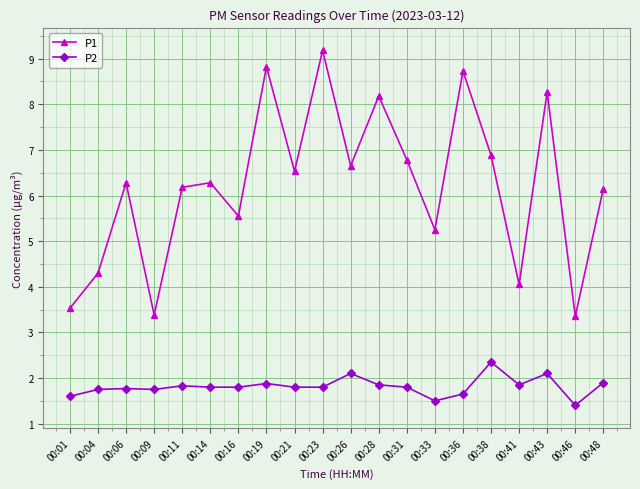

True or false: P1 has more than 0 interior local peaks.

True